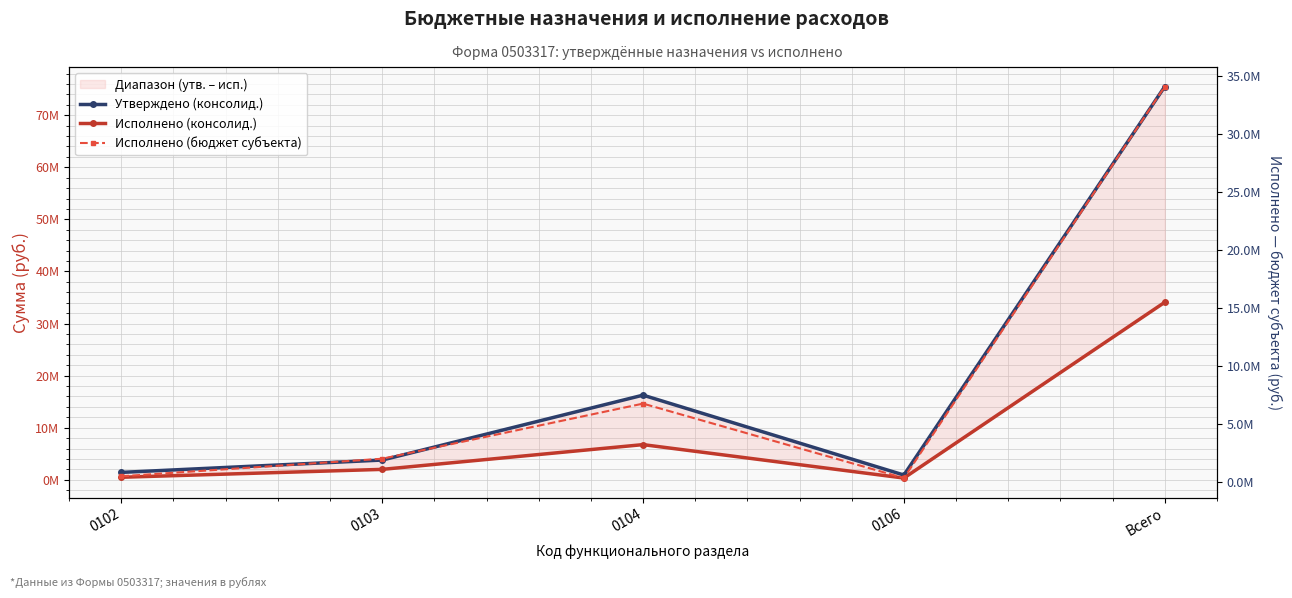

Reading left to right, transcribe all the data shown in this chart.

Утверждено (консолид.): 1416000.0	3785500.0	16247990.0	905000.0	75500000.0
Исполнено (консолид.): 480863.2	1994567.7	6746793.8	328420.9	34082624.0
Исполнено (бюджет субъекта): 480863.2	1994567.7	6746793.8	328420.9	34082624.0